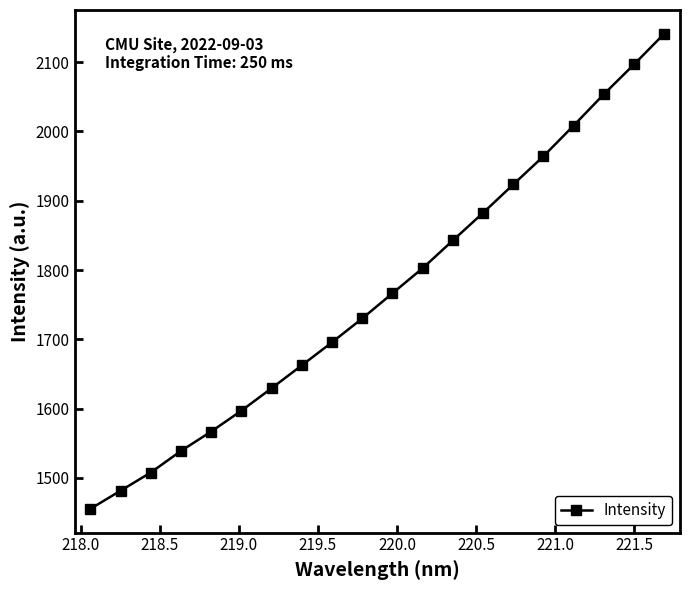

What is the value of the 7th point from the left?

1629.5